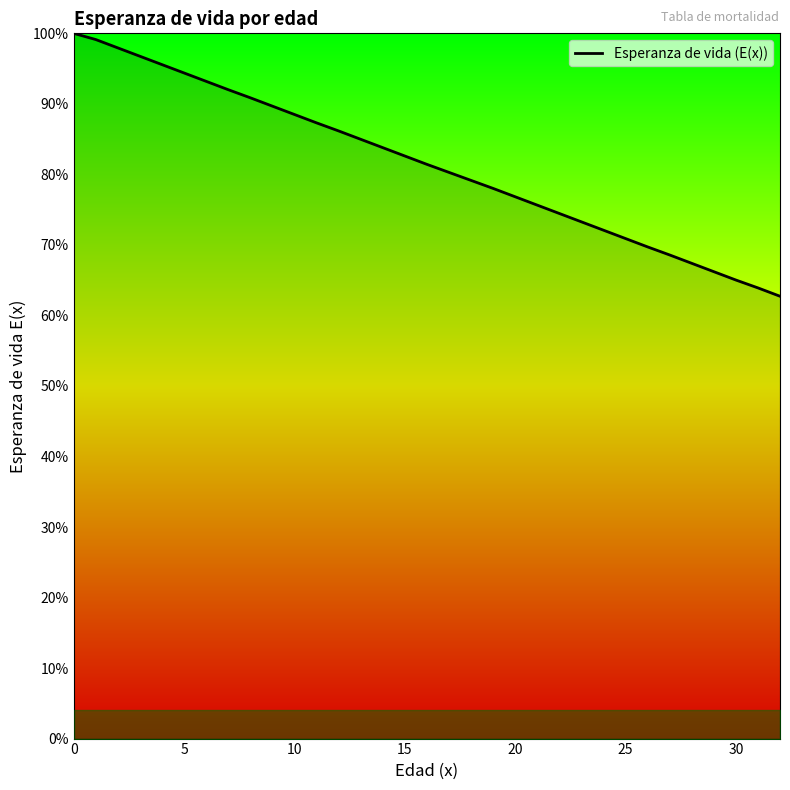

How many series are shown in this chart?

1